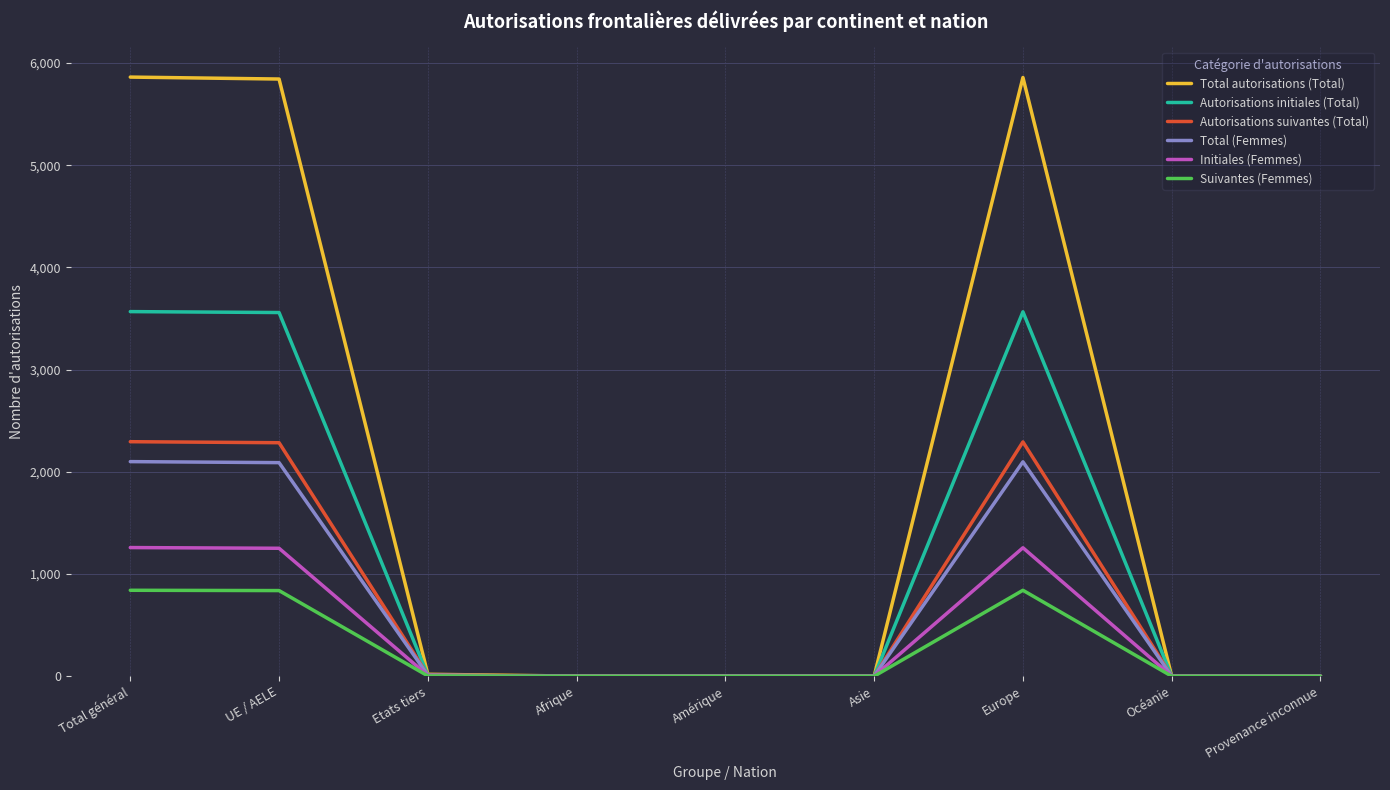

True or false: Total autorisations (Total) has more than 0 interior local peaks.

True